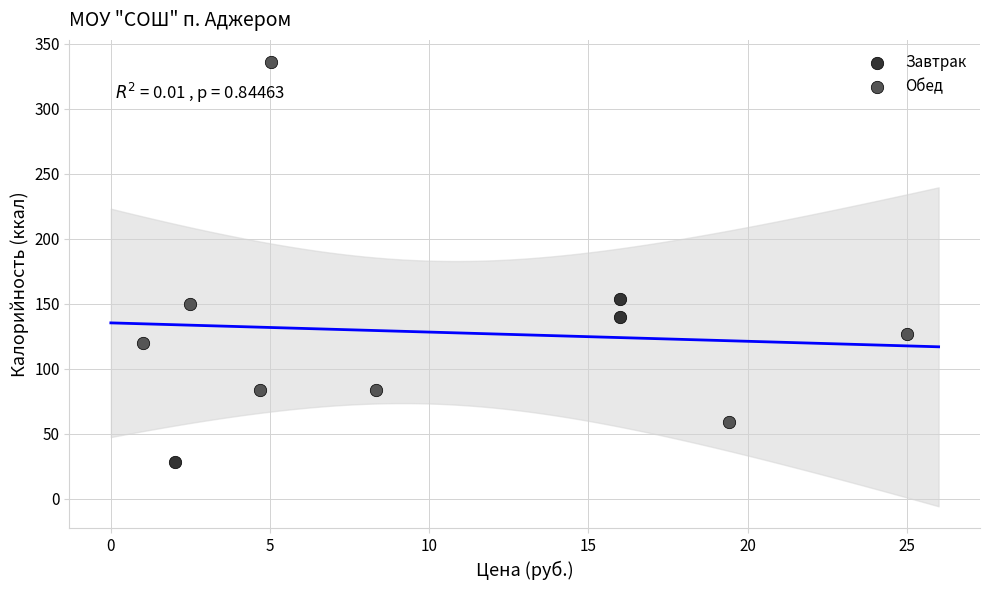

Which series has the largest Y range (max minus min)?

Обед